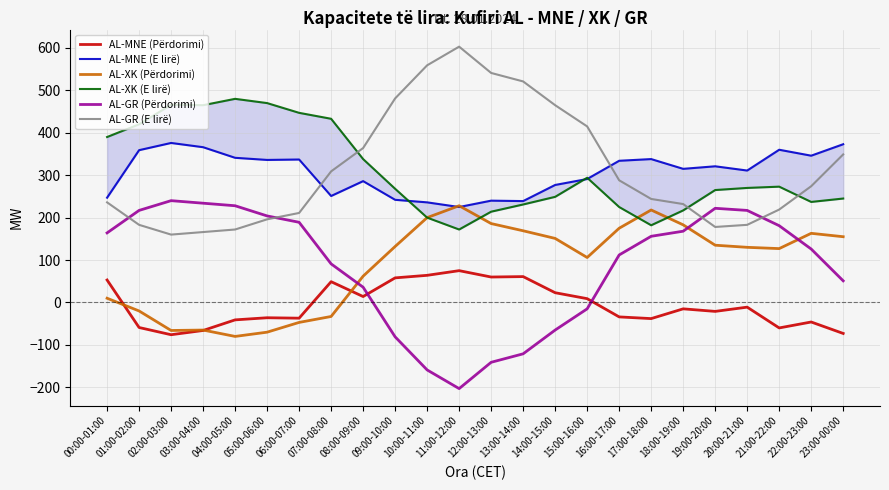

What is the minimum value for AL-XK (E lirë)?

172